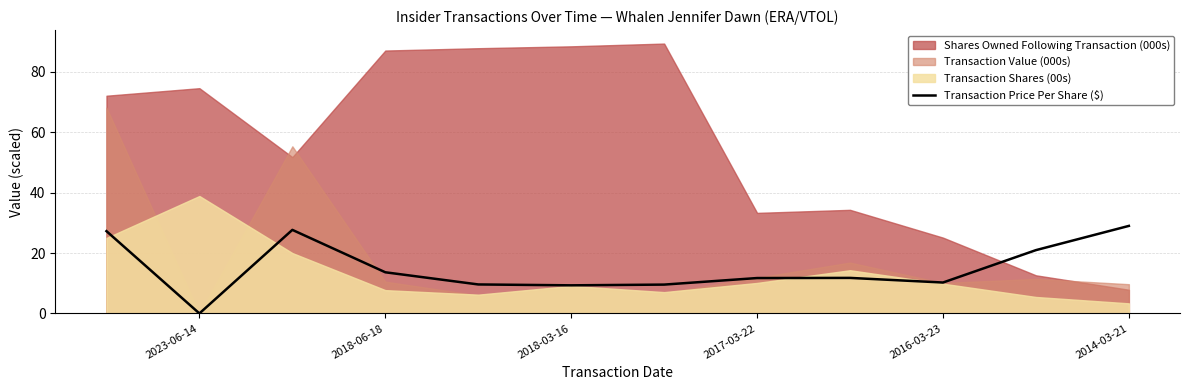

Count the number of categories in the chart.

12